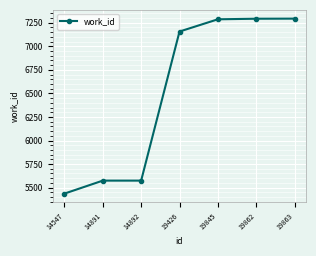

What is the difference between the second highest and minimum values?

1857